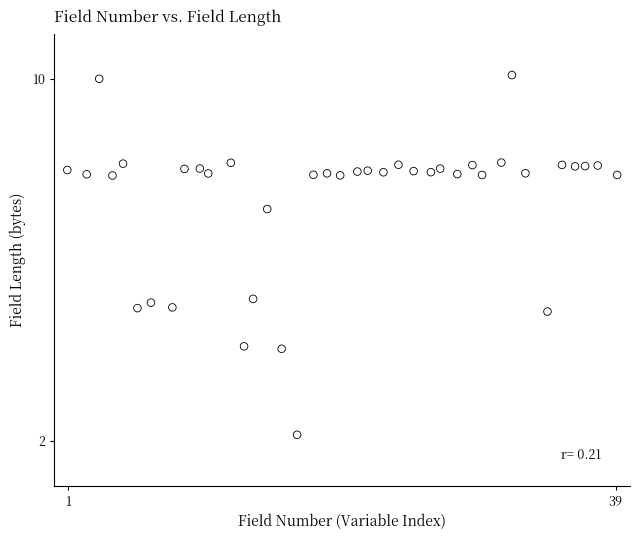

What is the range of Y values (max minus min)?

8.0